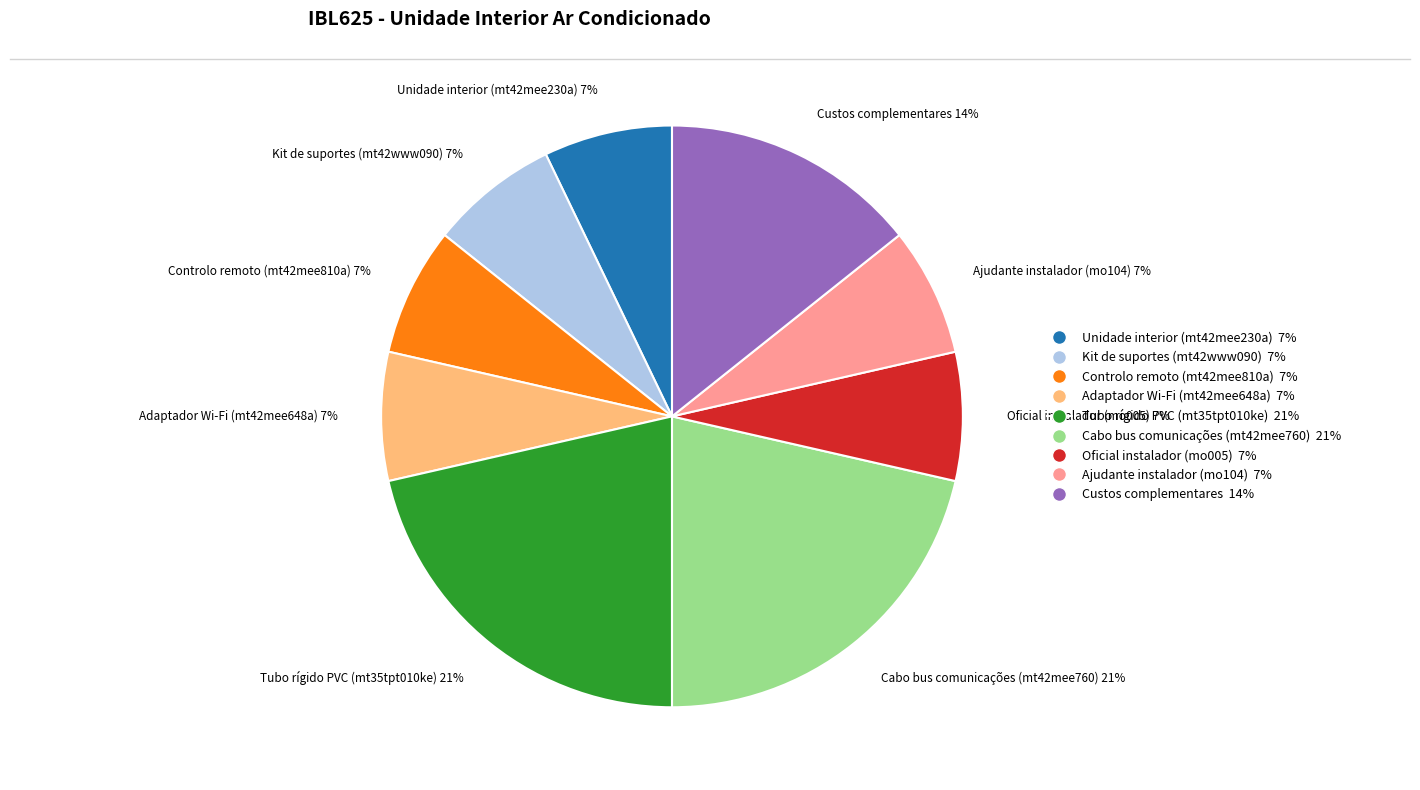

Is it true that Kit de suportes (mt42www090) is 7% of the pie?

True